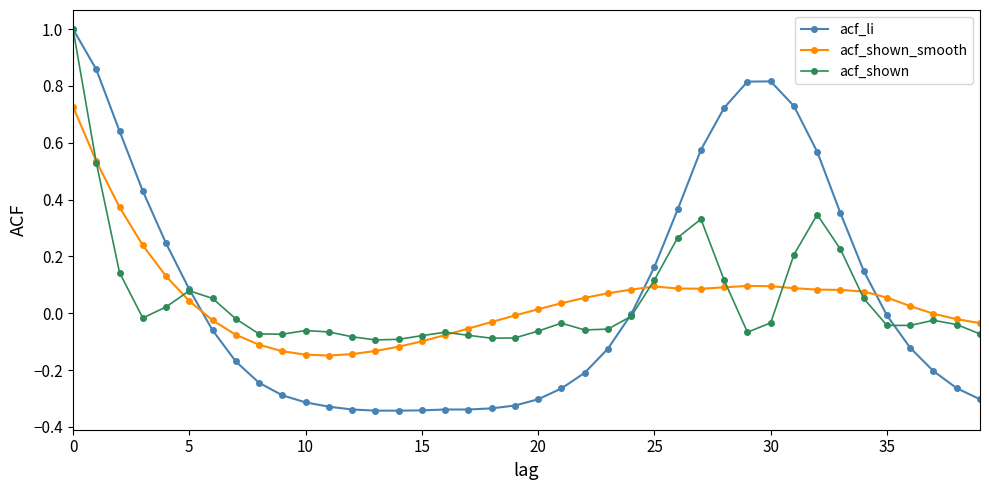

Which series has the largest range (max minus min)?

acf_li